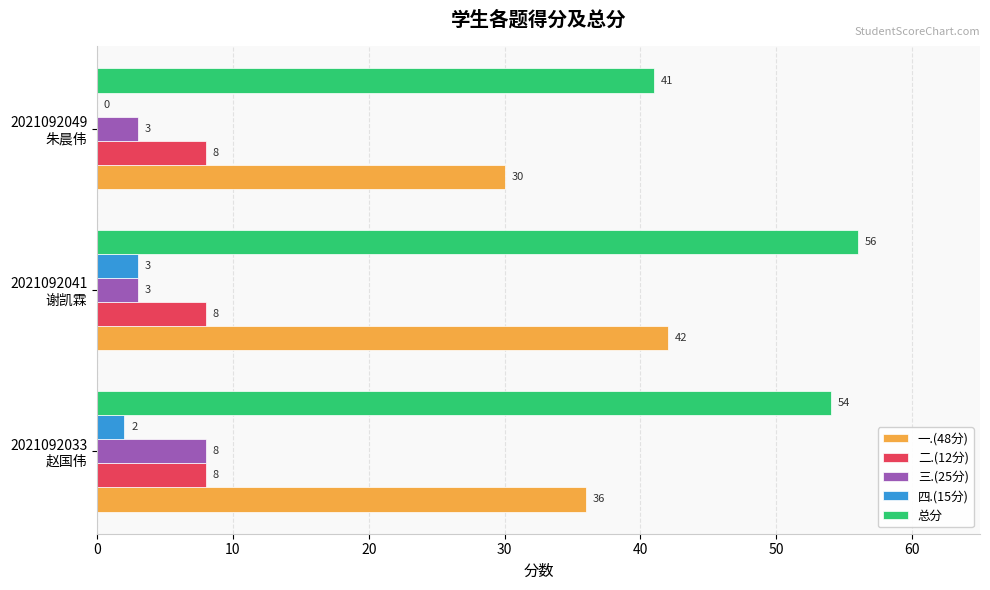

Which series has the largest range (max minus min)?

总分